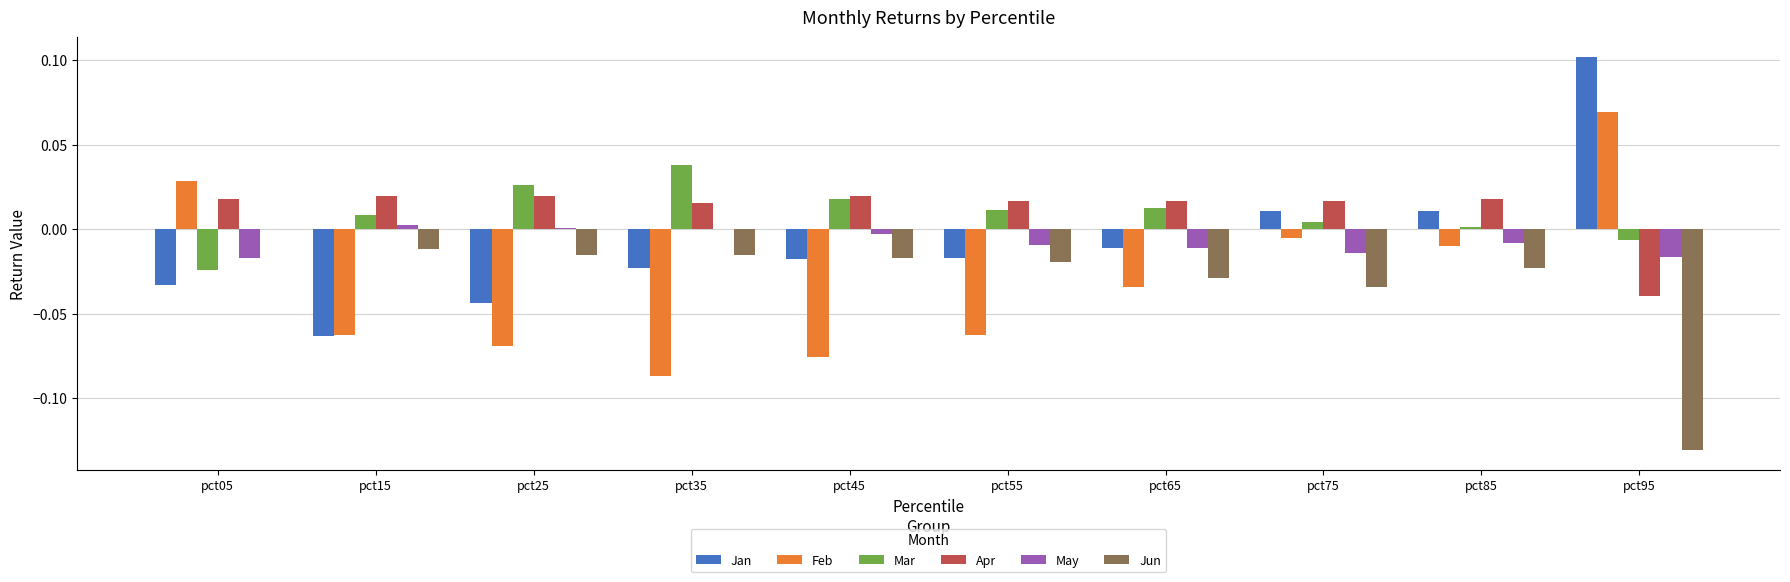

At which label does May first exceed 0?

pct15